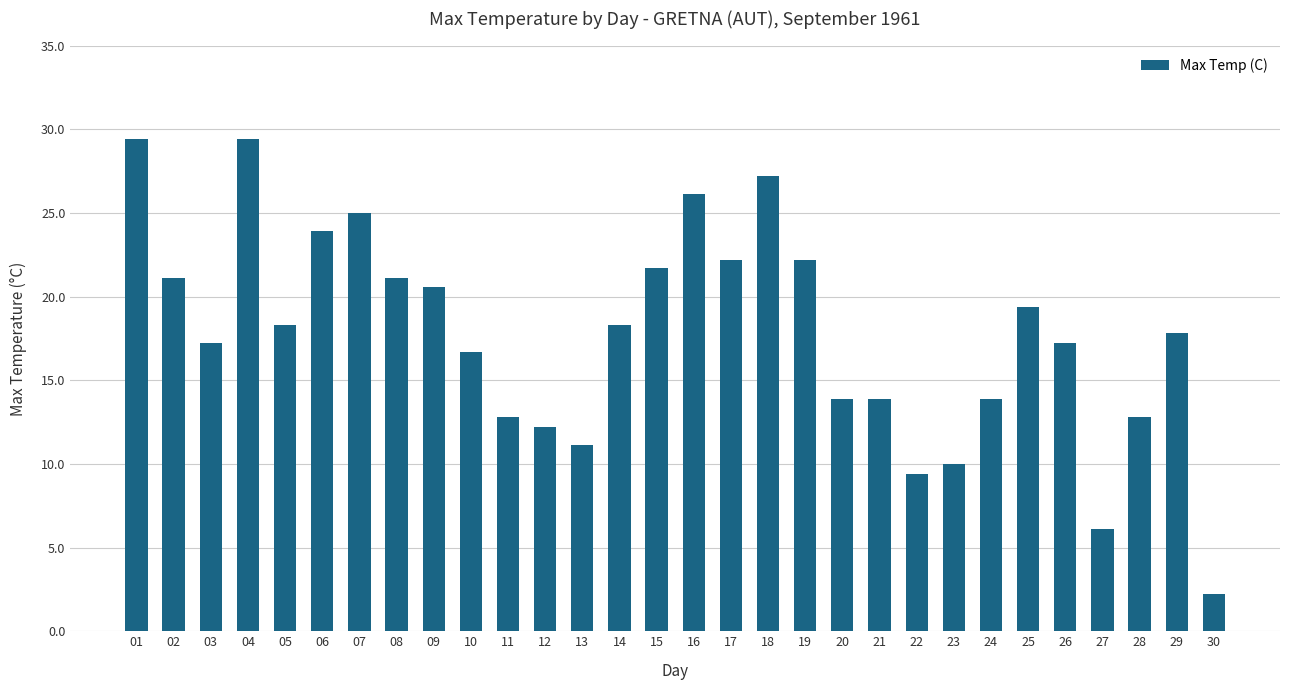

Does the chart contain any negative values?

No